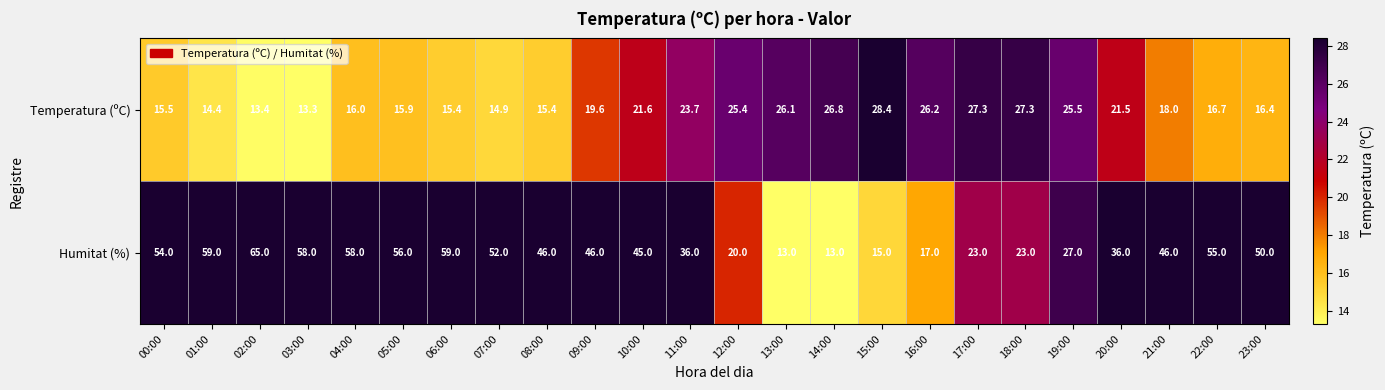

What is the average value of the Temperatura (ºC) series?

20.2